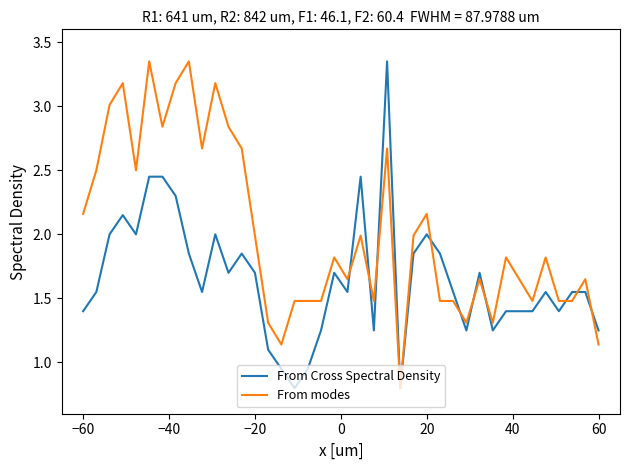

List the series in order of their overall mean, highest first.

From modes, From Cross Spectral Density